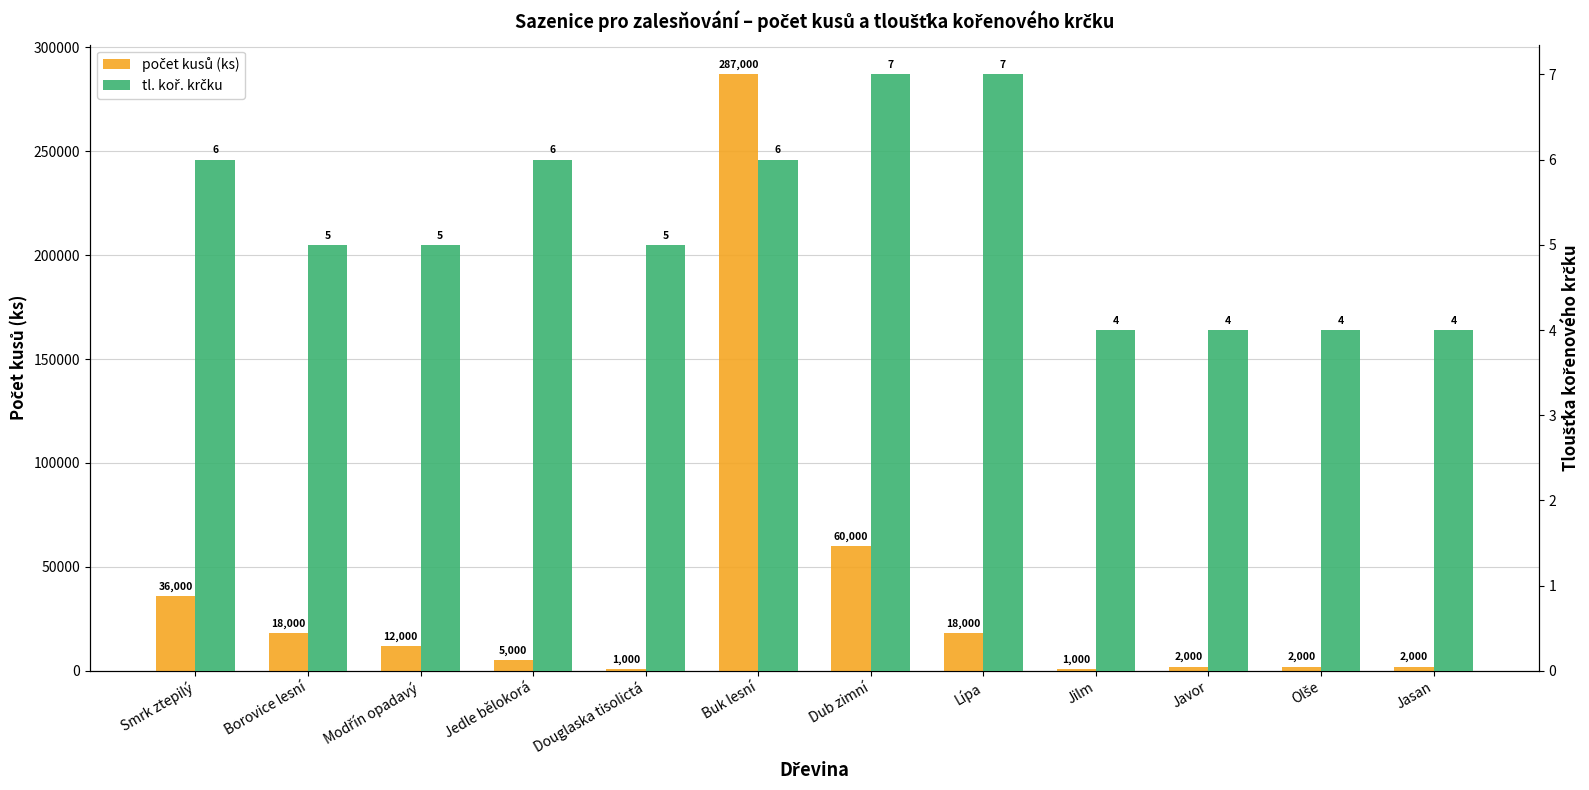

At which category does the chart reach its minimum across all series?

Jilm